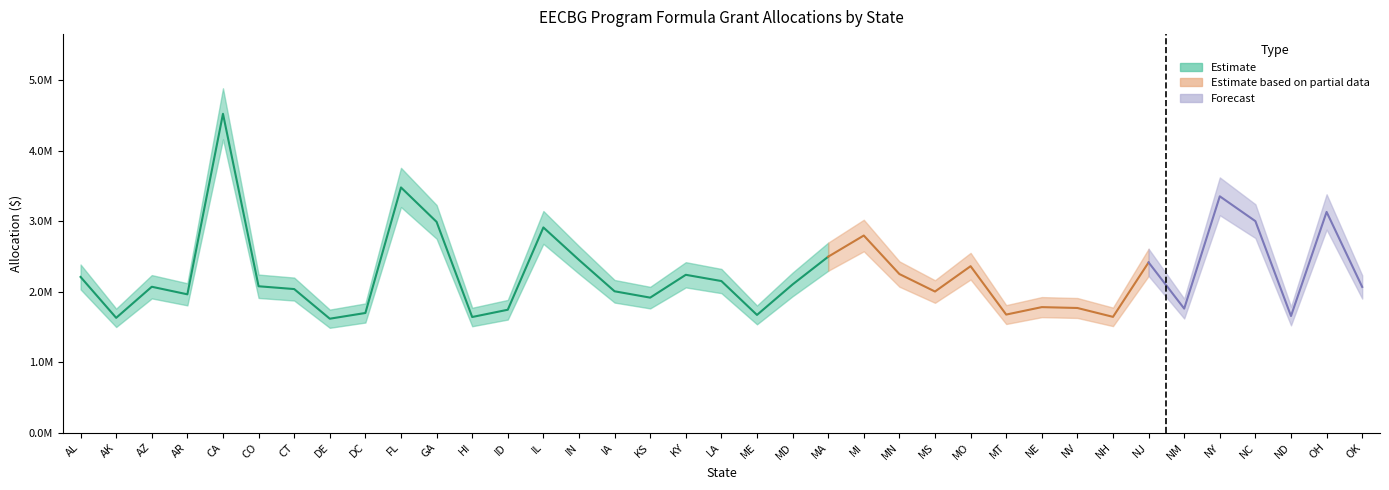

True or false: the data shows 1767140 at NV.

True